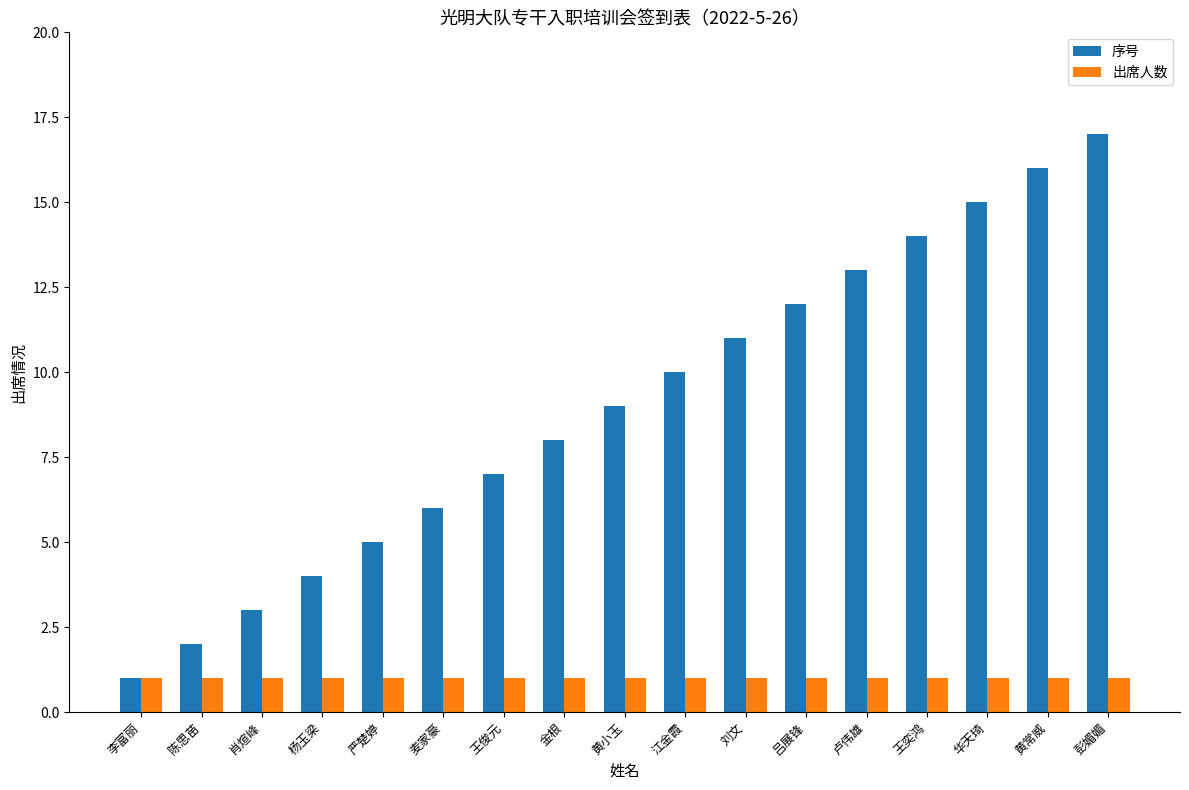

Rank the series by their maximum value, from highest to lowest.

序号, 出席人数